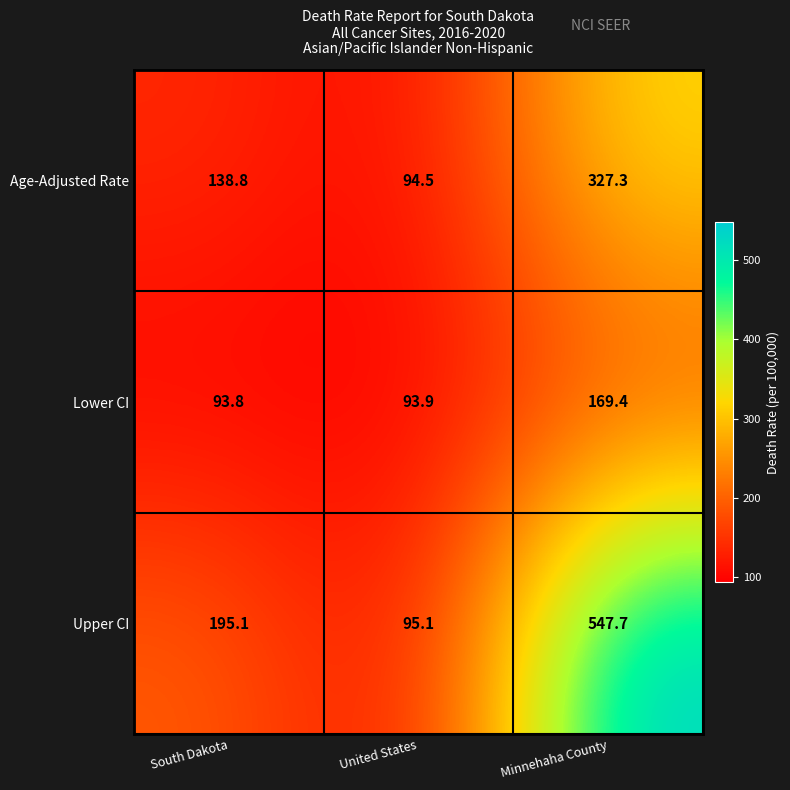

Reading left to right, list all the values displayed in this chart.

Age-Adjusted Rate: South Dakota=138.8	United States=94.5	Minnehaha County=327.3
Lower CI: South Dakota=93.8	United States=93.9	Minnehaha County=169.4
Upper CI: South Dakota=195.1	United States=95.1	Minnehaha County=547.7